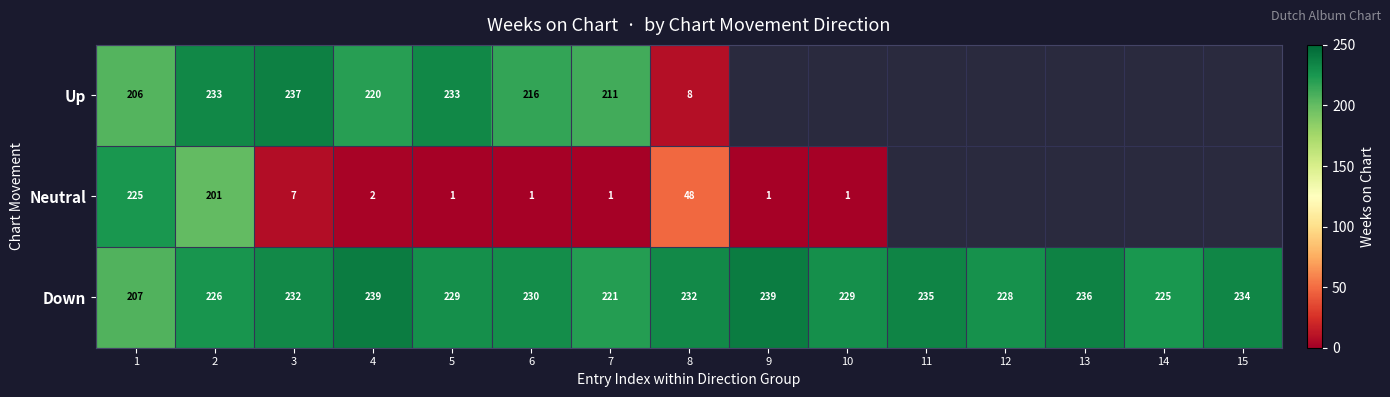

True or false: Down has a value of 312.8 at 2.

False